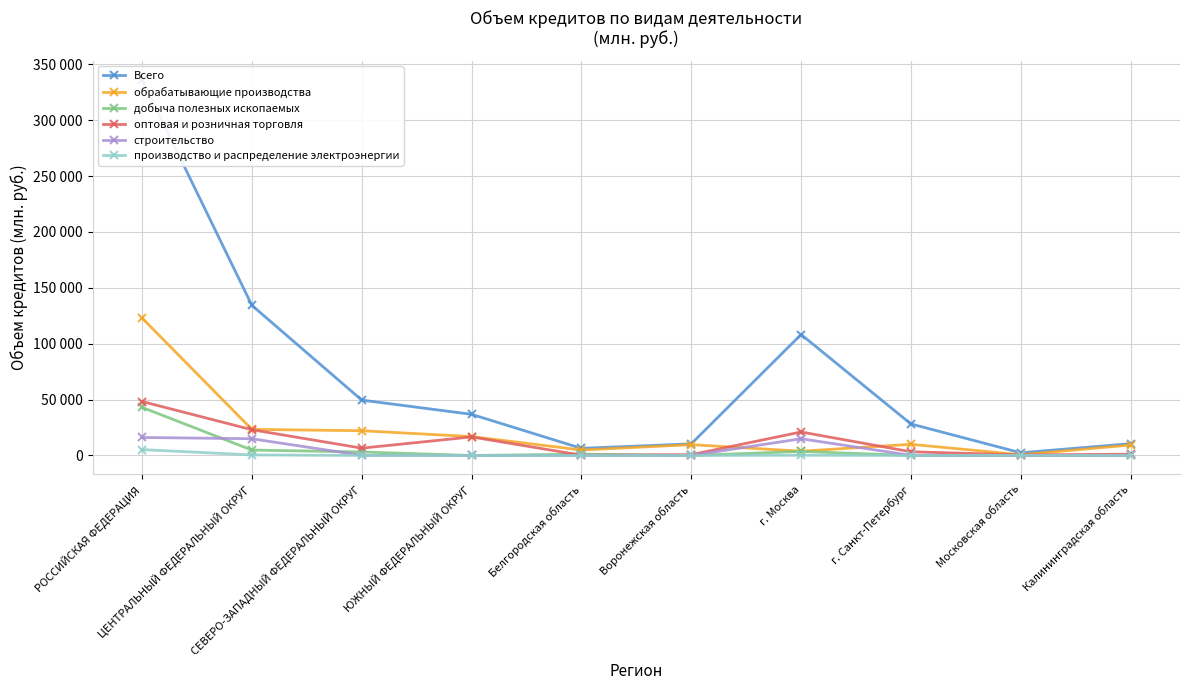

List the labels in order of оптовая и розничная торговля value, largest first.

РОССИЙСКАЯ ФЕДЕРАЦИЯ, ЦЕНТРАЛЬНЫЙ ФЕДЕРАЛЬНЫЙ ОКРУГ, г. Москва, ЮЖНЫЙ ФЕДЕРАЛЬНЫЙ ОКРУГ, СЕВЕРО-ЗАПАДНЫЙ ФЕДЕРАЛЬНЫЙ ОКРУГ, г. Санкт-Петербург, Калининградская область, Воронежская область, Московская область, Белгородская область